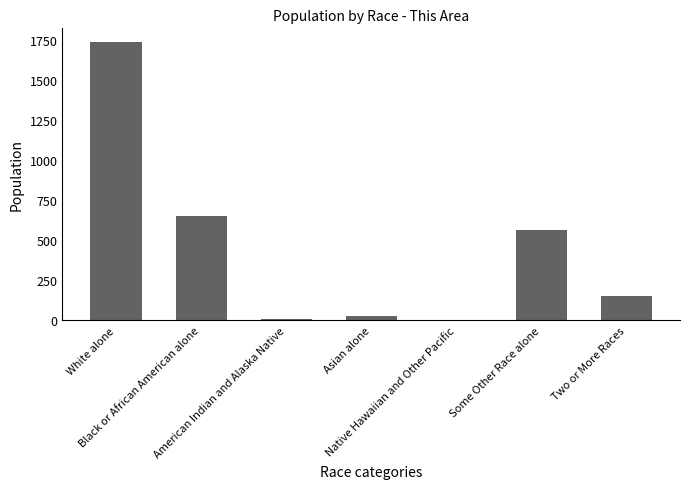

Is it true that the value at Asian alone is 31?

True